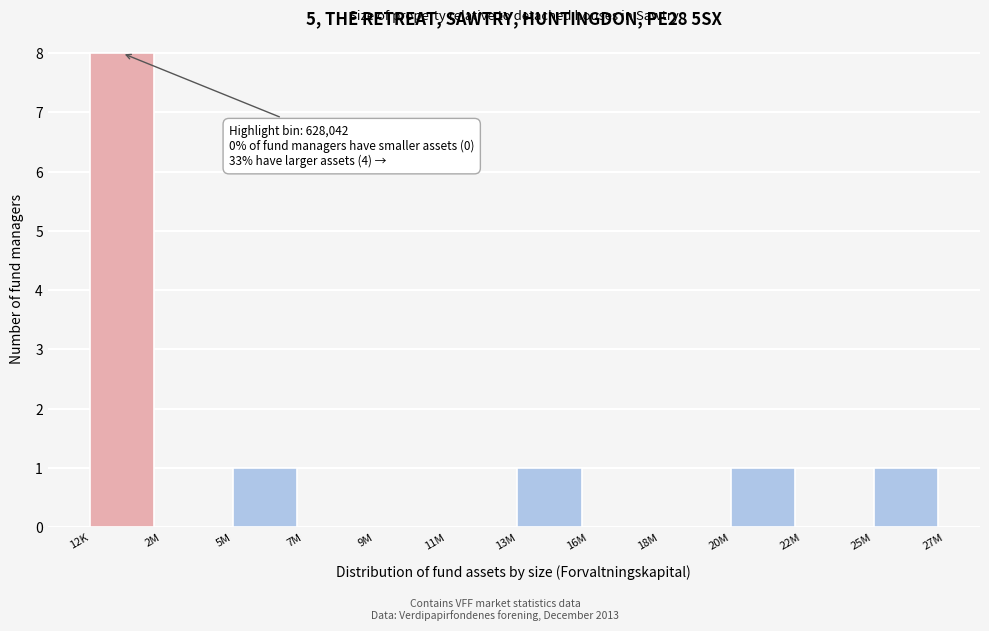

Reading left to right, what are all the values shown in this chart?

12K=8	2M=0	5M=1	7M=0	9M=0	11M=0	13M=1	16M=0	18M=0	20M=1	22M=0	25M=1